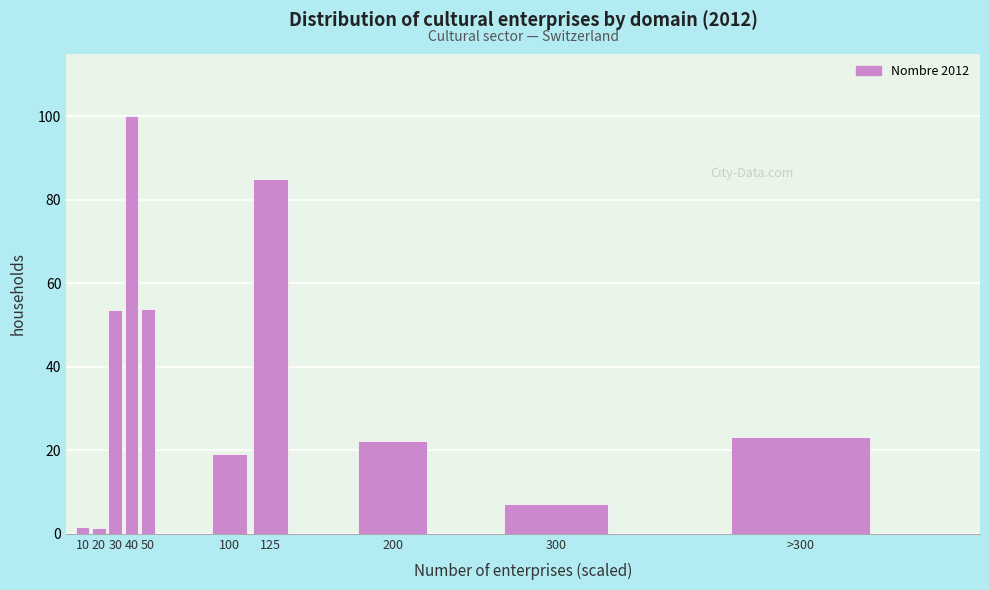

What position from the left is 50?

5